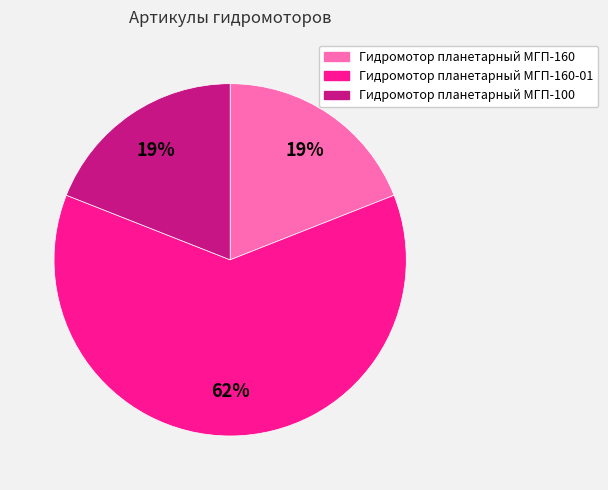

To the nearest percent, what is the average slice percentage?

33%